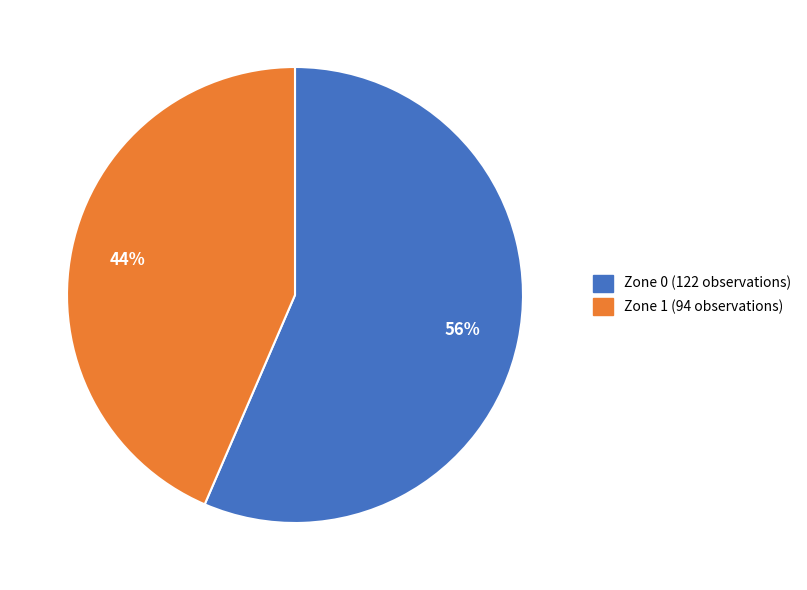

Rank the categories by value from highest to lowest.

Zone 0, Zone 1